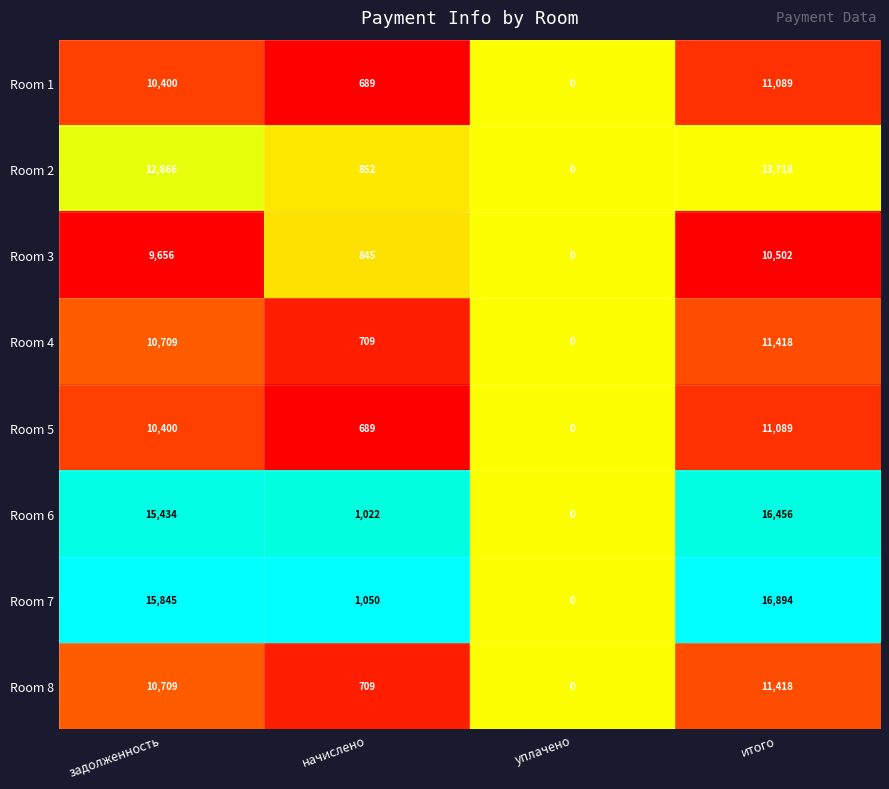

What is the difference between the Room 7 values at задолженность and итого?

1049